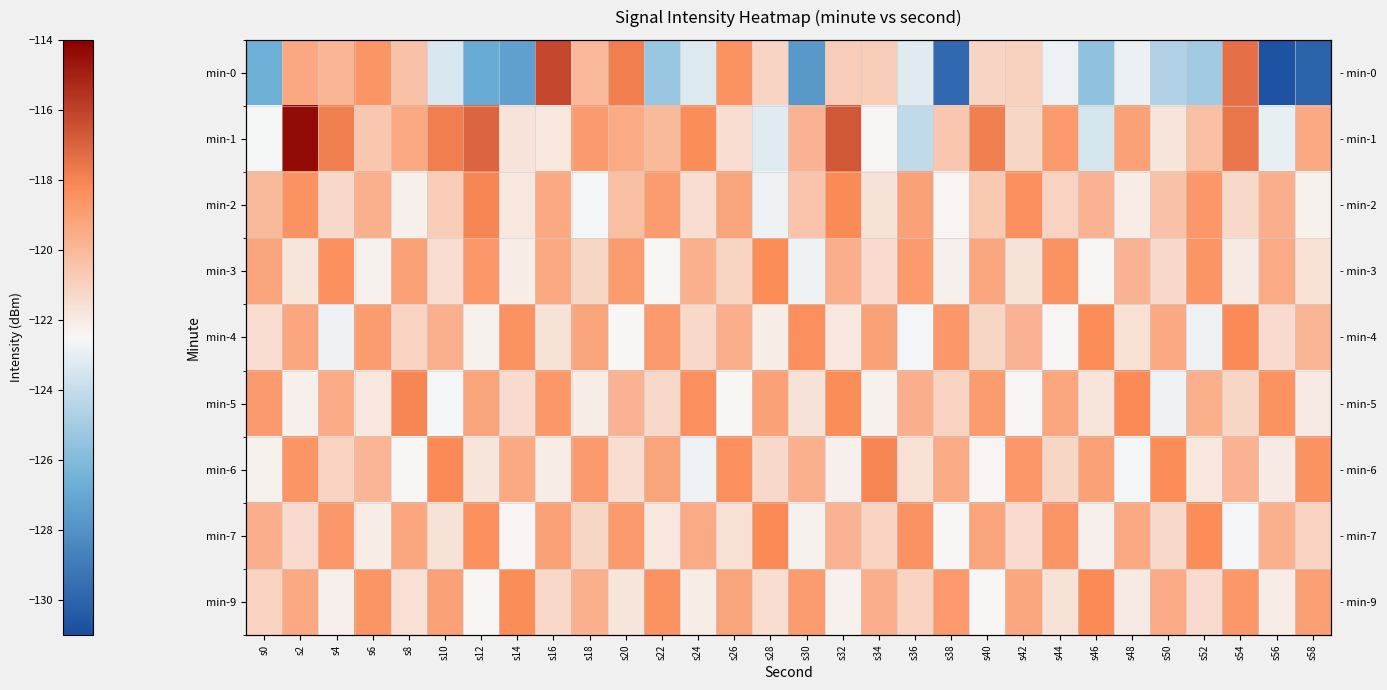

What is the average value of the min-3 series?

-120.5